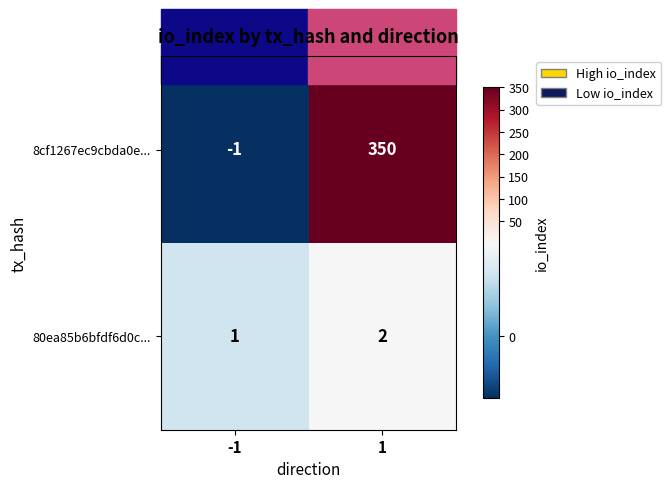

What is the sum of all 8cf1267ec9cbda0e... values?

349